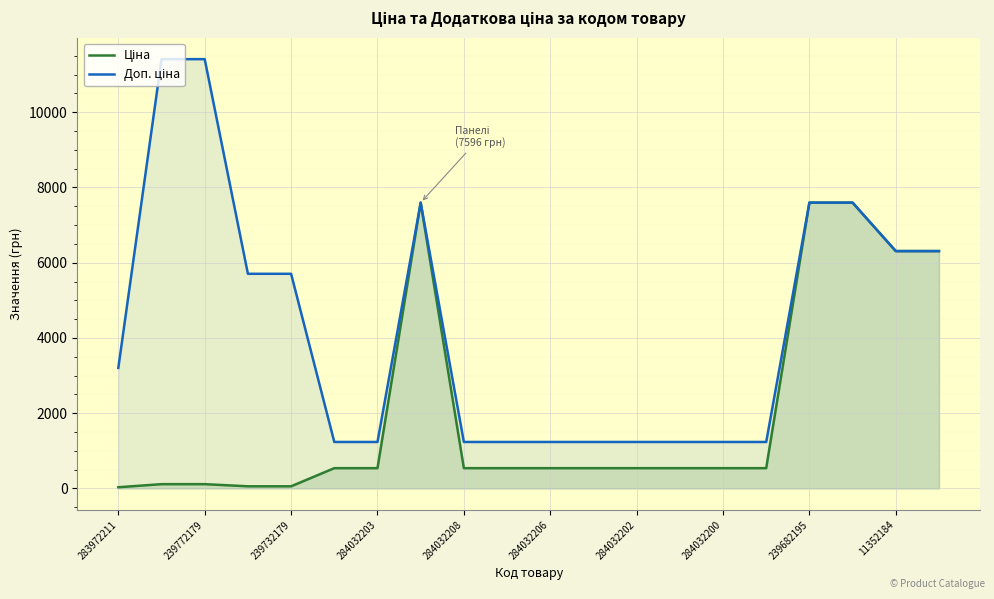

What is the maximum value shown in the chart?

11410.0